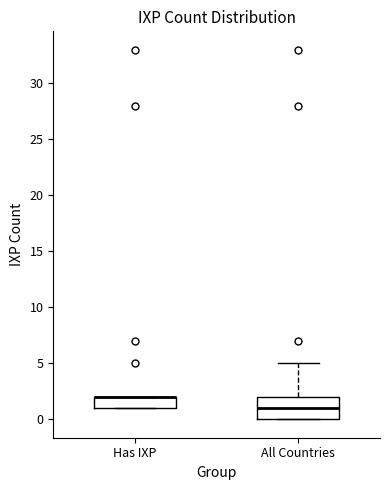

Reading left to right, read every box against the y-axis: the position of its median line, the range the box covers, and the ends of its whiskers. The values are not printed on the chart, so give them approximately, as read against the axis.

Has IXP: median 2 (drawn on the box's upper edge), box 1 to 2, whiskers 1 to 2
All Countries: median 1, box 0 to 2, whiskers 0 to 5